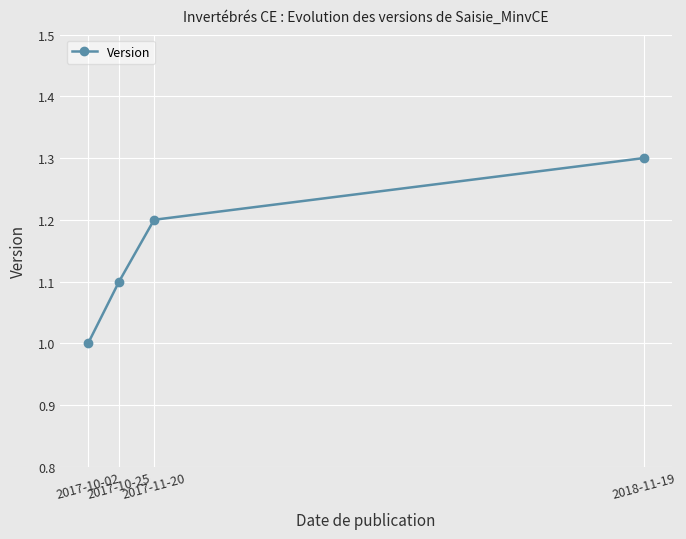

What is the value of the 2nd point from the left?

1.1